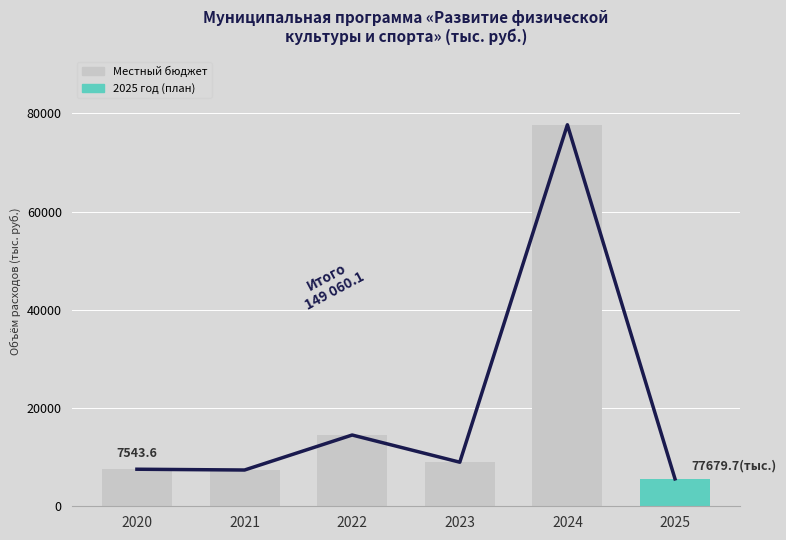

List the labels in order of value, largest first.

2024, 2022, 2023, 2020, 2021, 2025